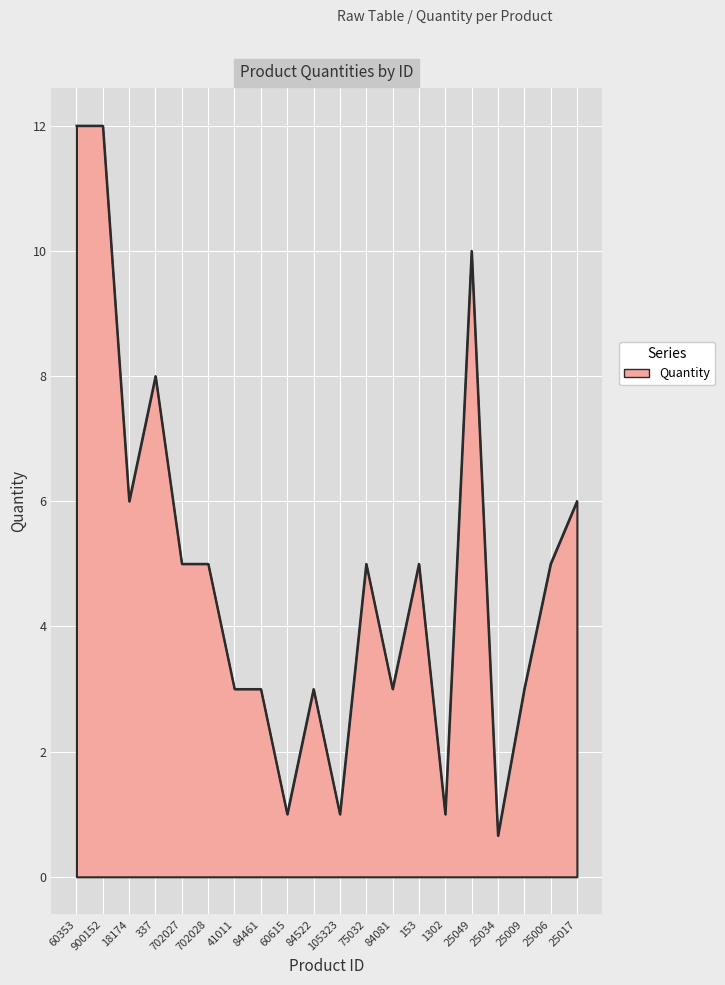

Does the chart display data point markers on the line(s)?

No